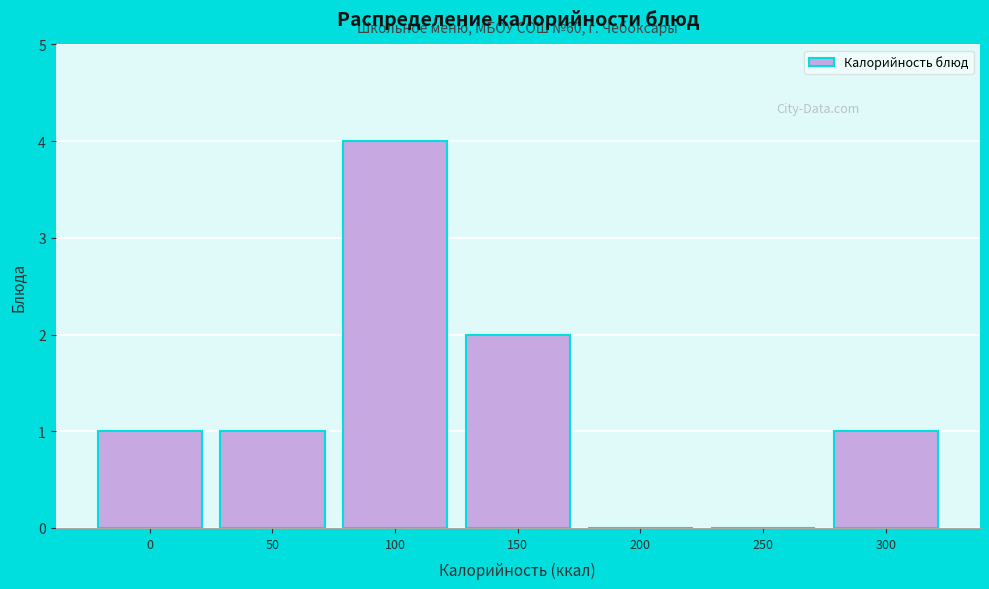

Reading left to right, extract all data points from this chart.

0=1	50=1	100=4	150=2	200=0	250=0	300=1